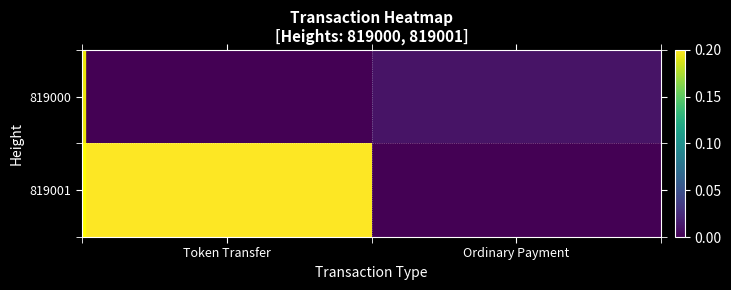

At which category is the sum across all series the highest?

Token Transfer